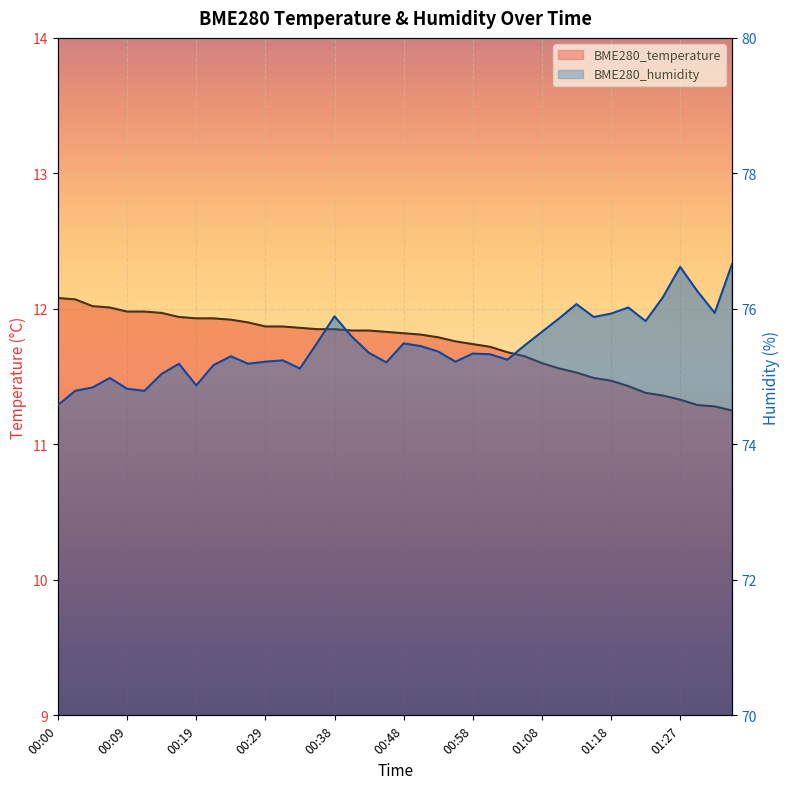

At which category is the sum across all series the highest?

01:27